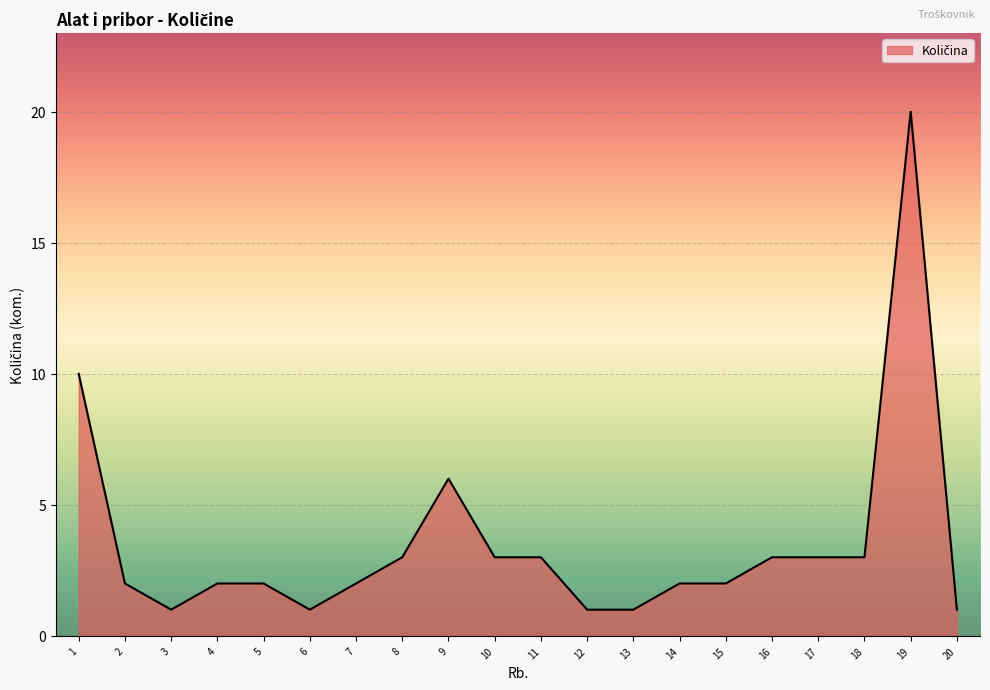

The chart shows a value of 4 at 9. True or false?

False